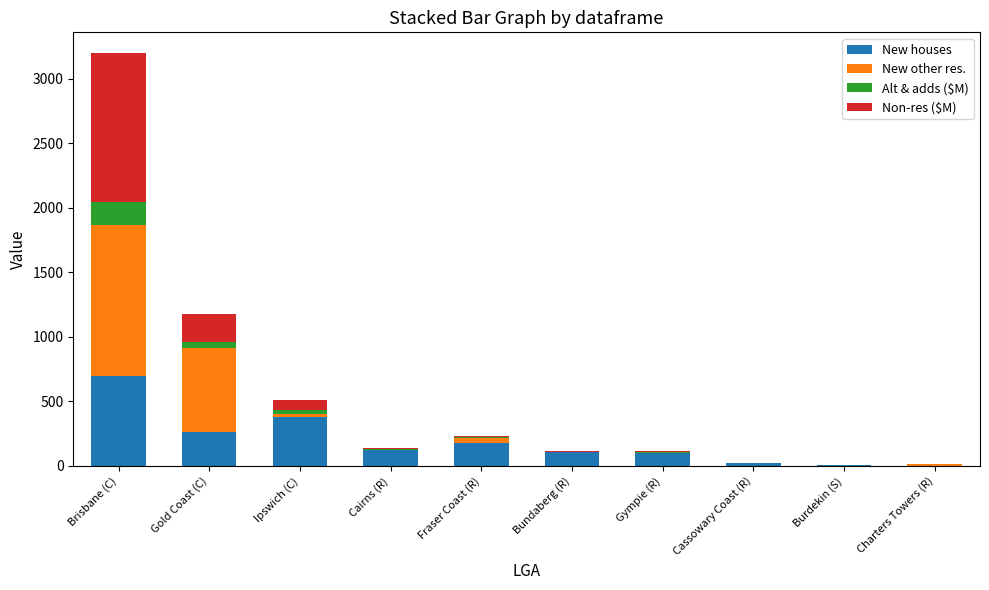

The New houses series shows 121.0 at Cairns (R). True or false?

True